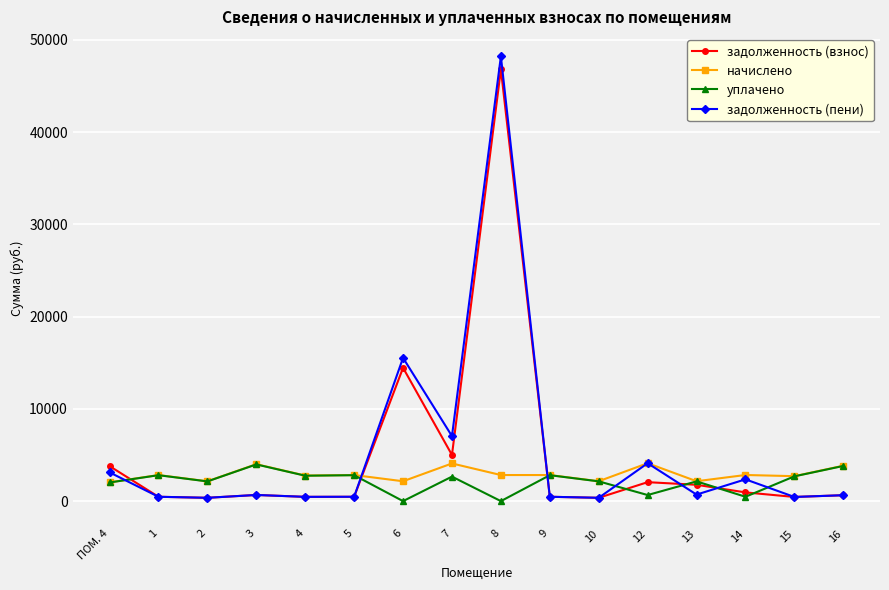

Is the value of уплачено at 5 greater than the value of задолженность (взнос) at 7?

No